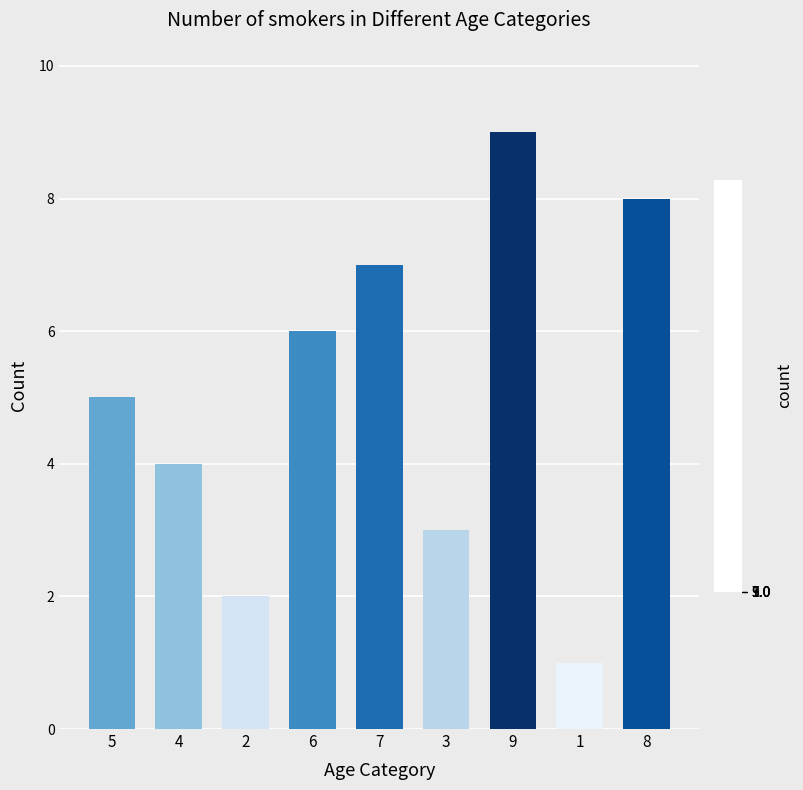

Reading right to left, what are all the values shown in this chart?

8	1	9	3	7	6	2	4	5